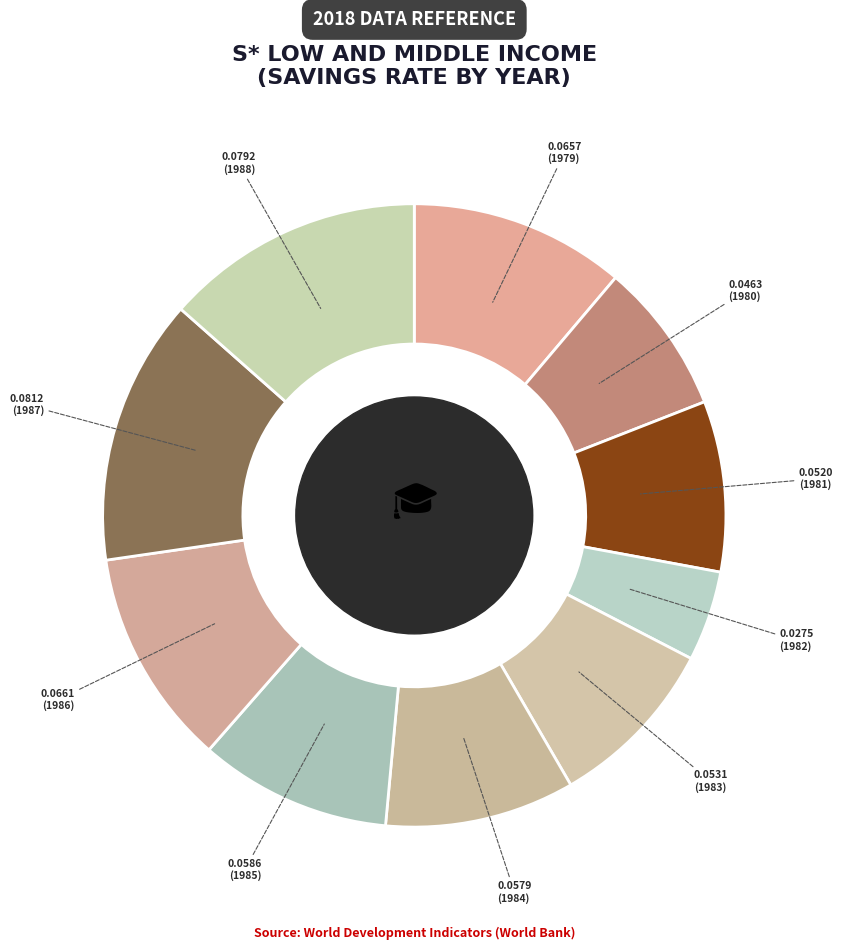

To the nearest percent, what is the average slice percentage?

10%